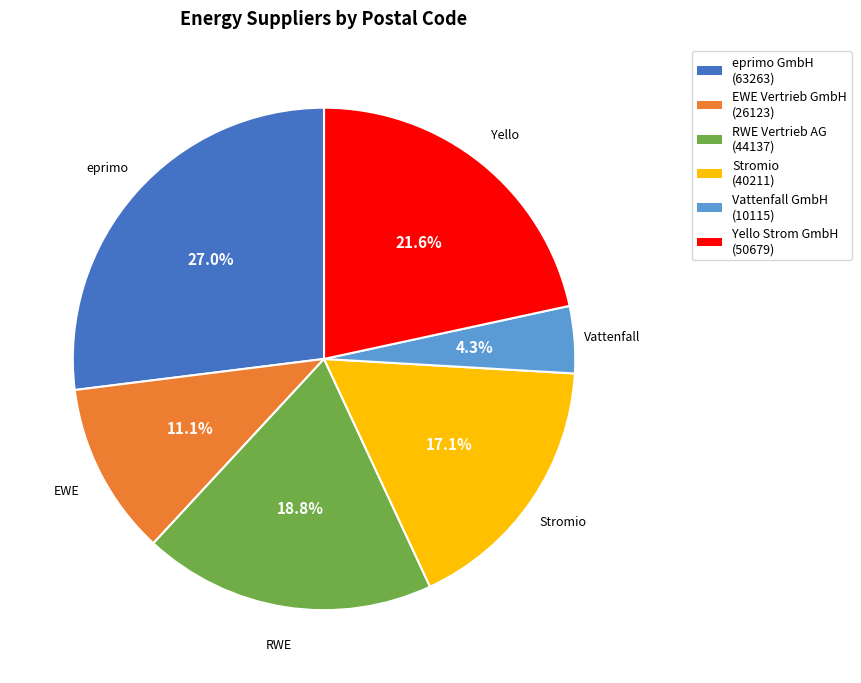

Rank the categories by value from lowest to highest.

Vattenfall GmbH, EWE Vertrieb GmbH, Stromio, RWE Vertrieb AG, Yello Strom GmbH, eprimo GmbH